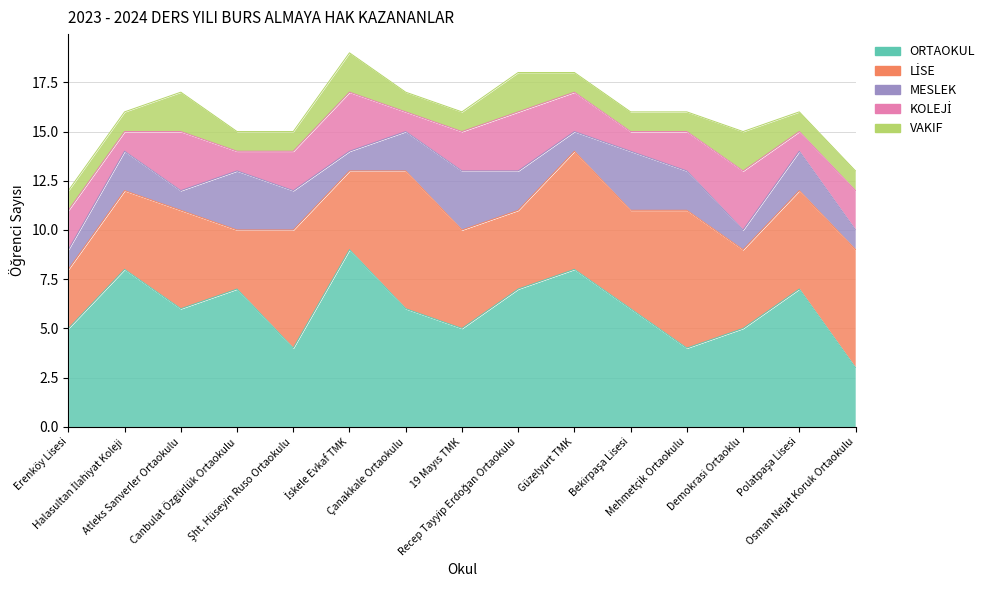

At which category does MESLEK reach its first local valley?

Atleks Sanverler Ortaokulu